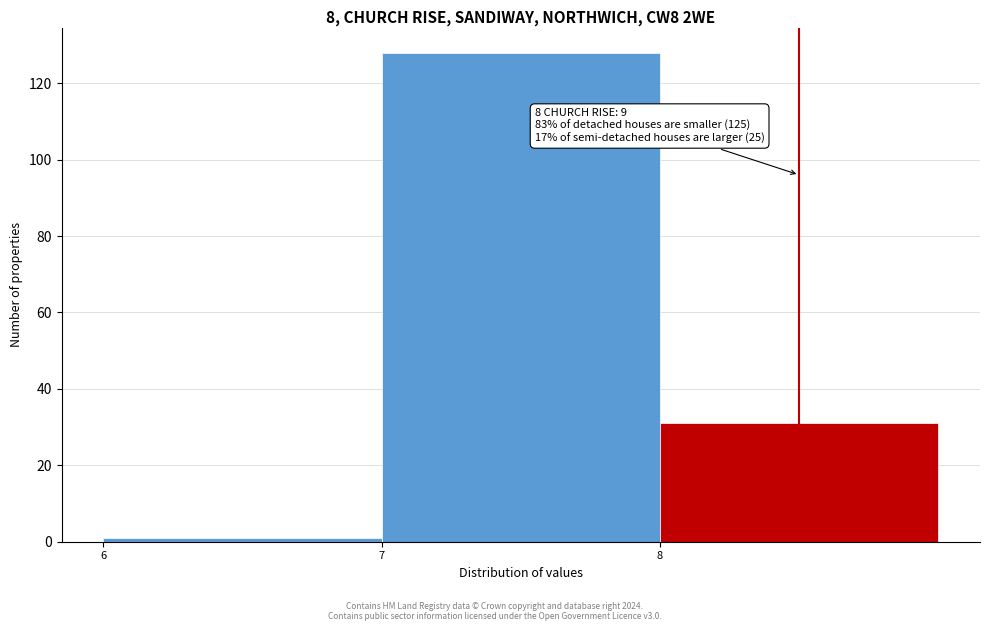

Reading left to right, list all the values displayed in this chart.

6=1	7=128	8=31